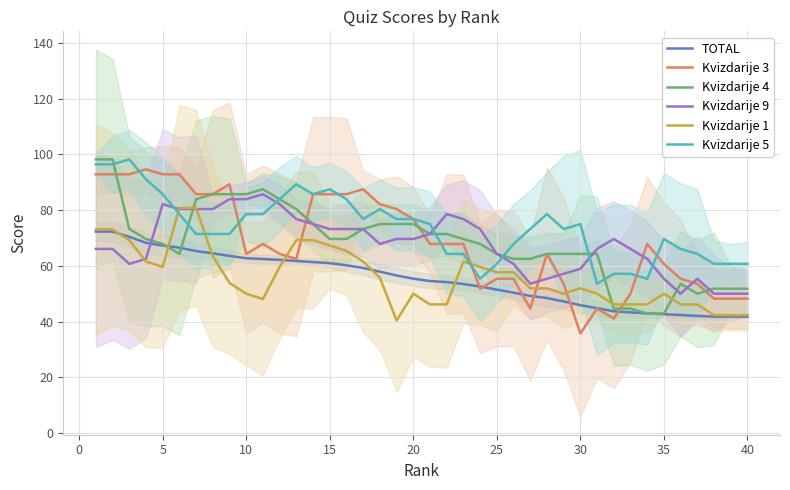

What is the average value of the Kvizdarije 1 series?

56.1